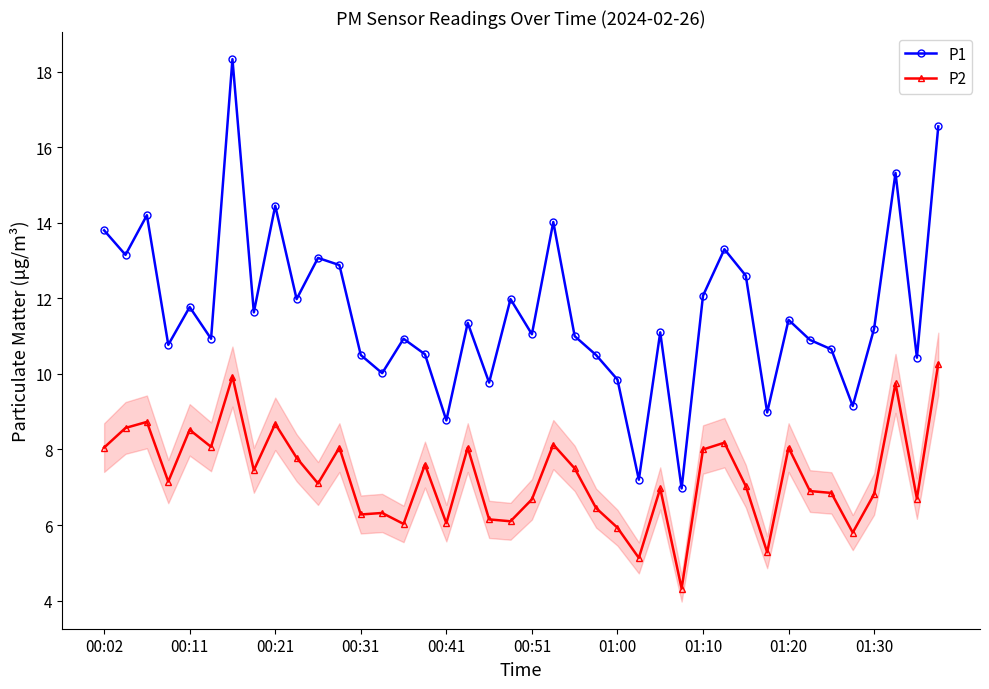

True or false: P1 has more than 0 points higher than both neighbors.

True